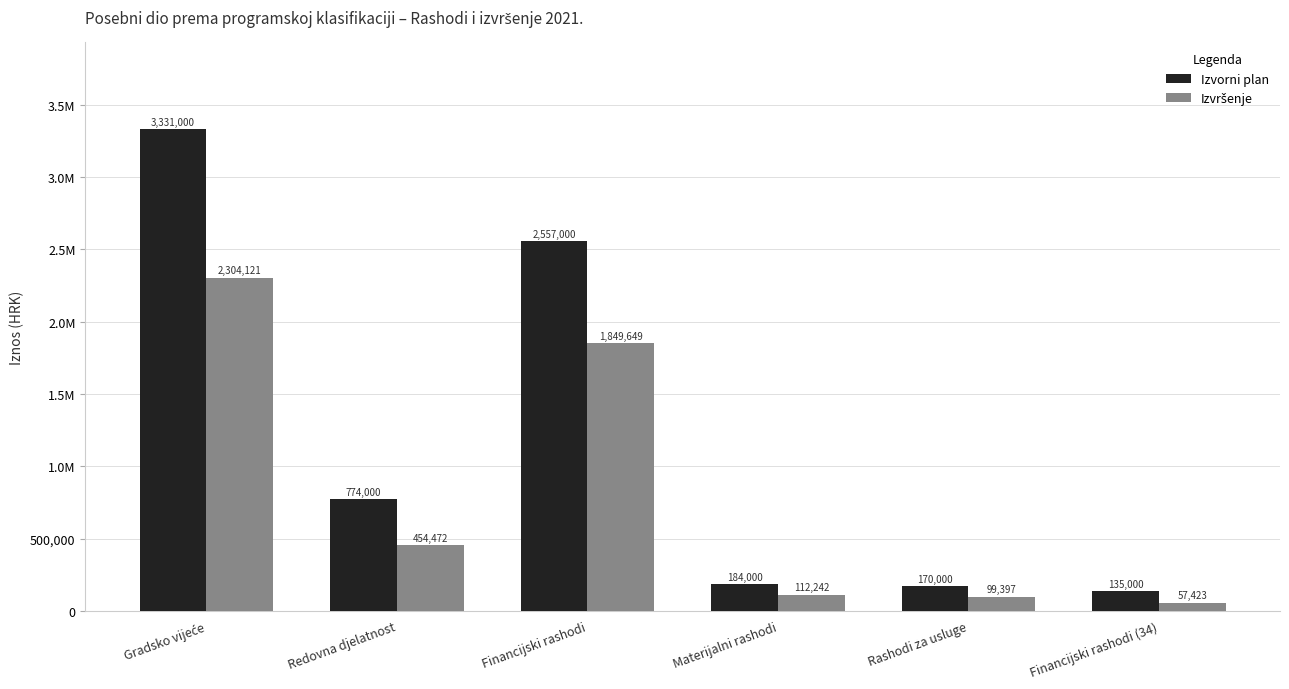

The value of Izvorni plan at Financijski rashodi is 2557000.0. True or false?

True